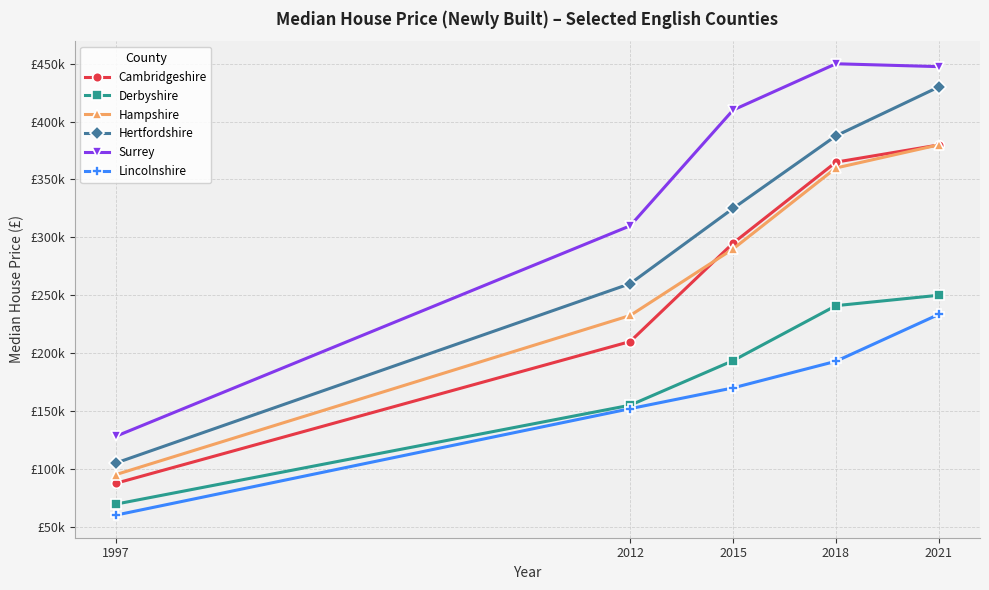

At which category does the chart reach its minimum across all series?

1997